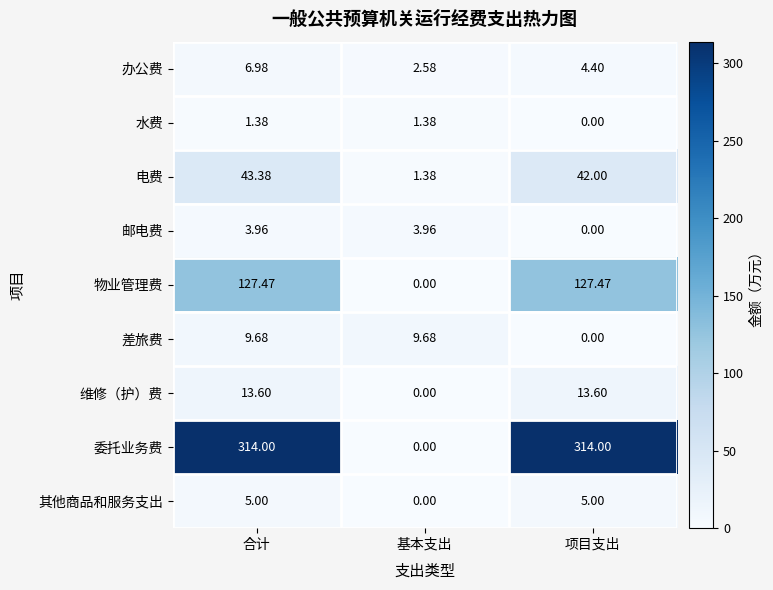

Where is 其他商品和服务支出 nearest to the value 2?

基本支出